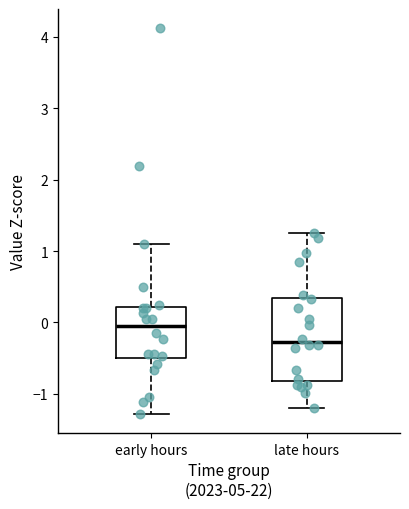

Which box has the highest median line?

early hours